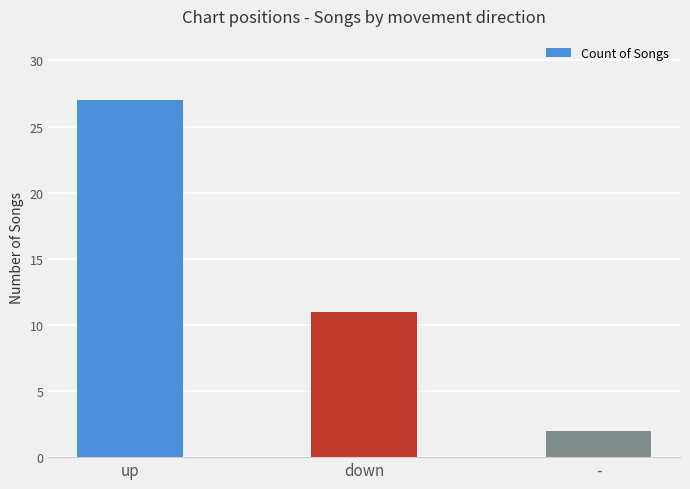

What is the sum of all values?

40